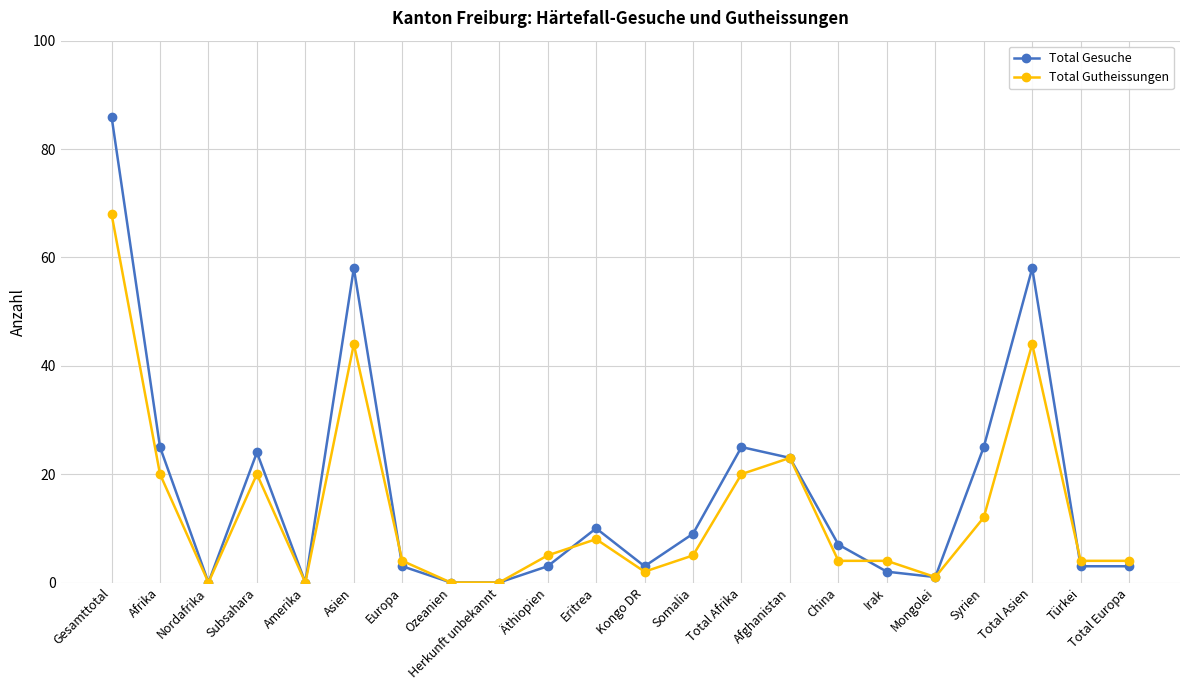

What is the spread (max minus min) of values at Total Afrika?

5